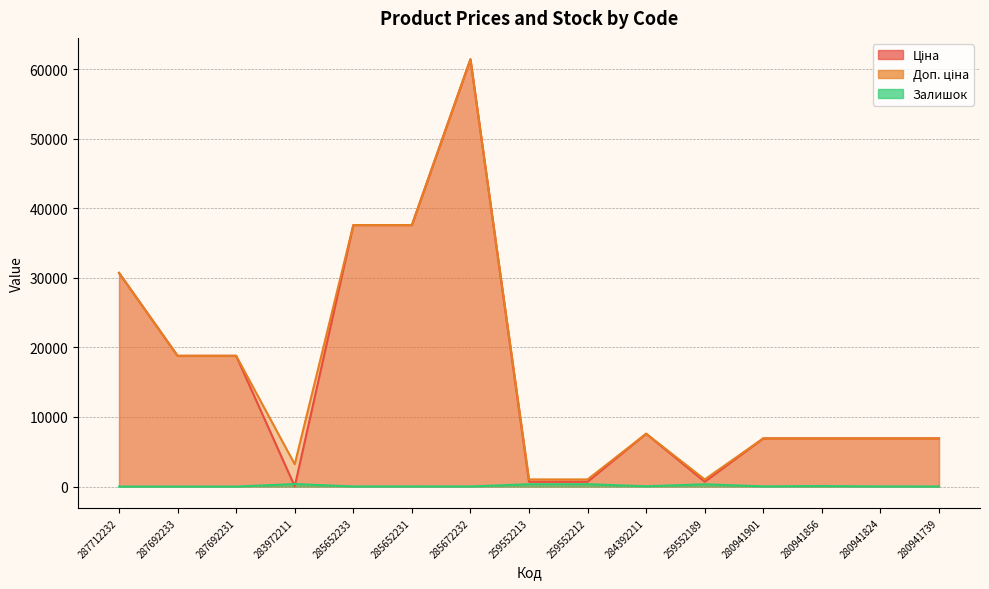

At which category does Доп. ціна reach its first local peak?

285672232